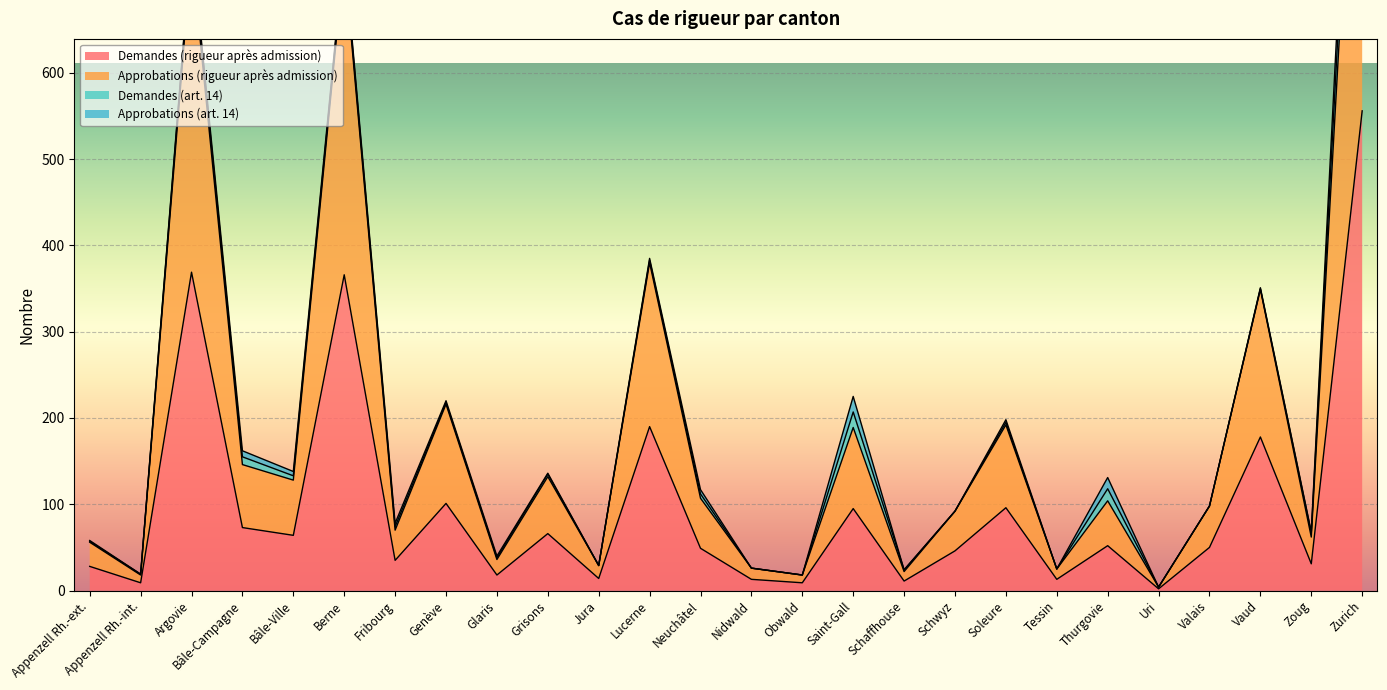

True or false: Demandes (rigueur après admission) has a value of 35 at Fribourg.

True